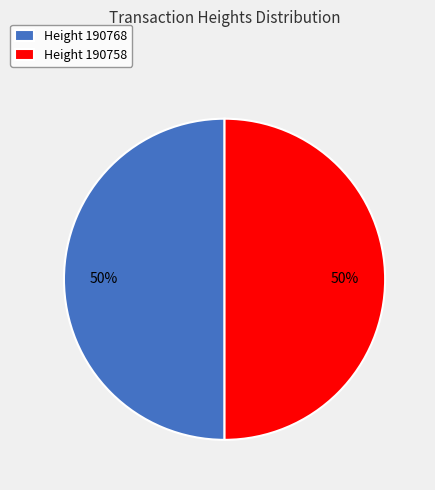

What percentage is the Height 190758 slice, to the nearest percent?

50%